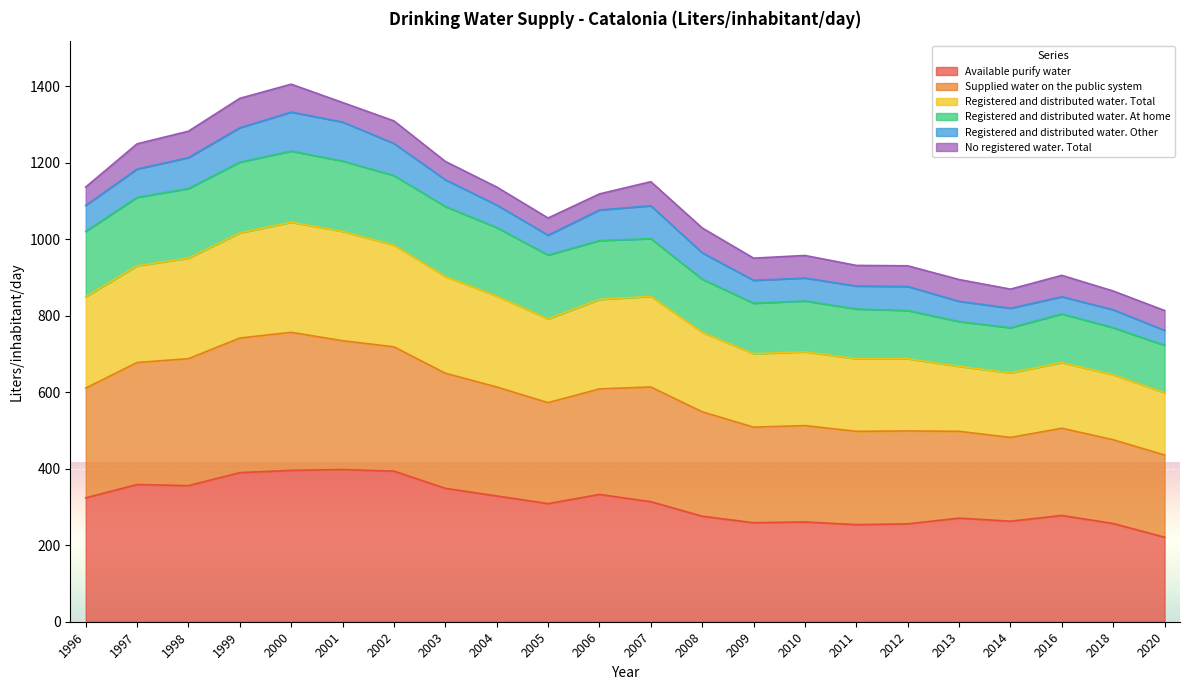

True or false: Supplied water on the public system and Registered and distributed water. Total cross at least once.

False